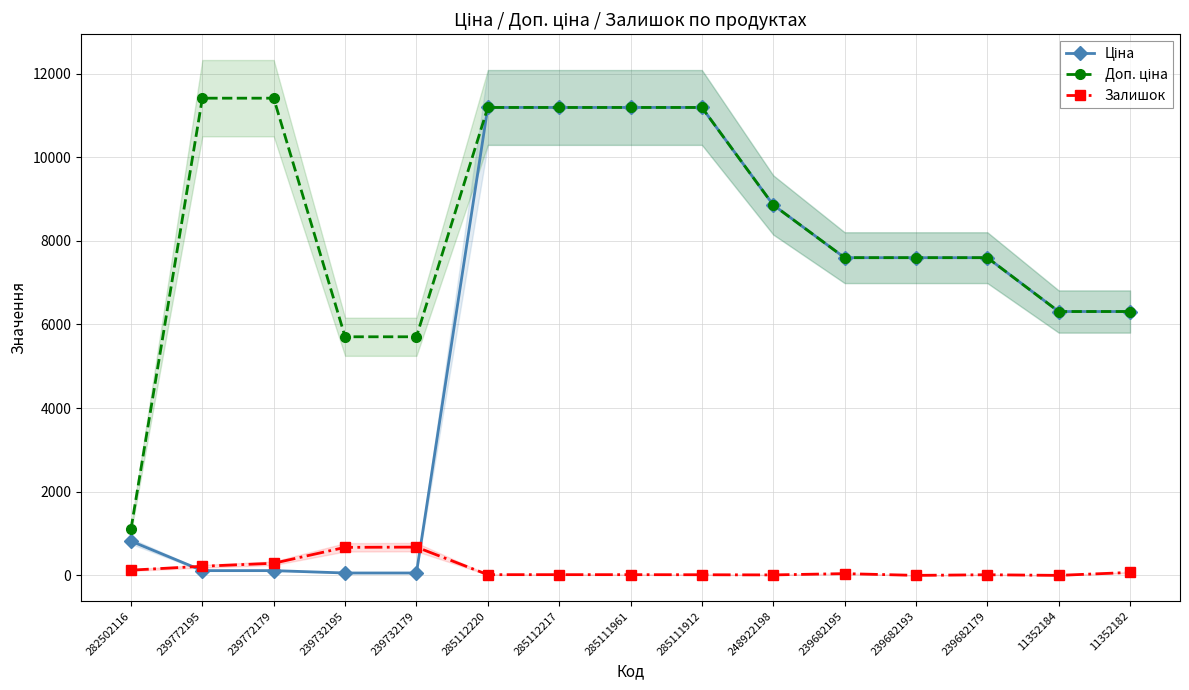

Which series has the largest range (max minus min)?

Ціна